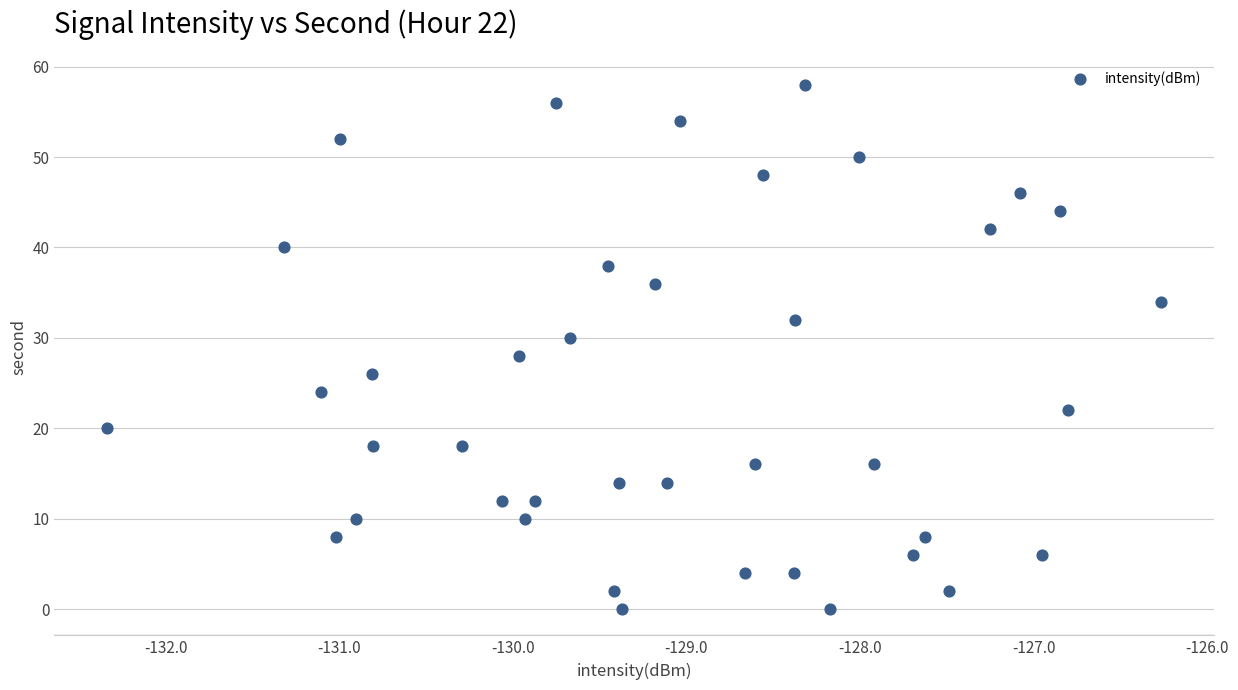

What is the range of Y values (max minus min)?

58